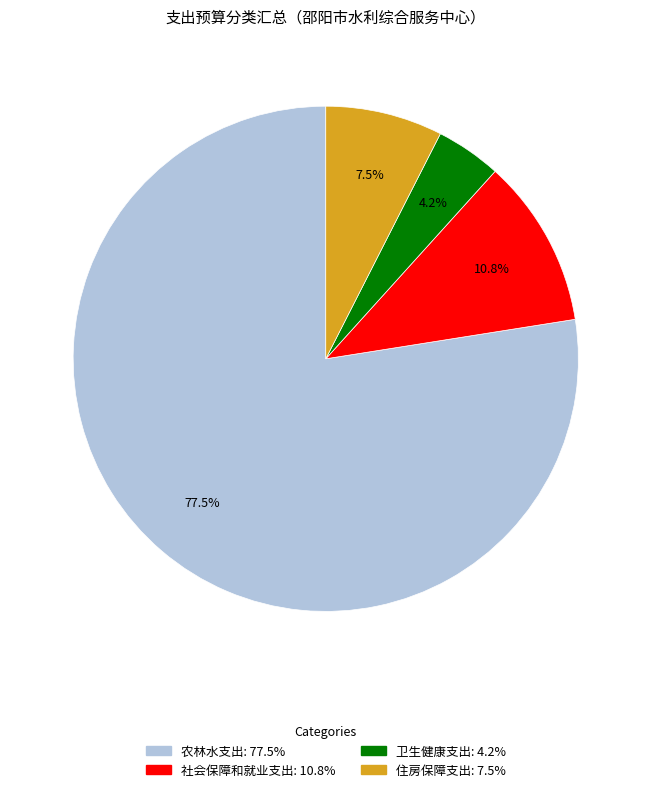

Between 农林水支出 and 社会保障和就业支出, which is larger?

农林水支出